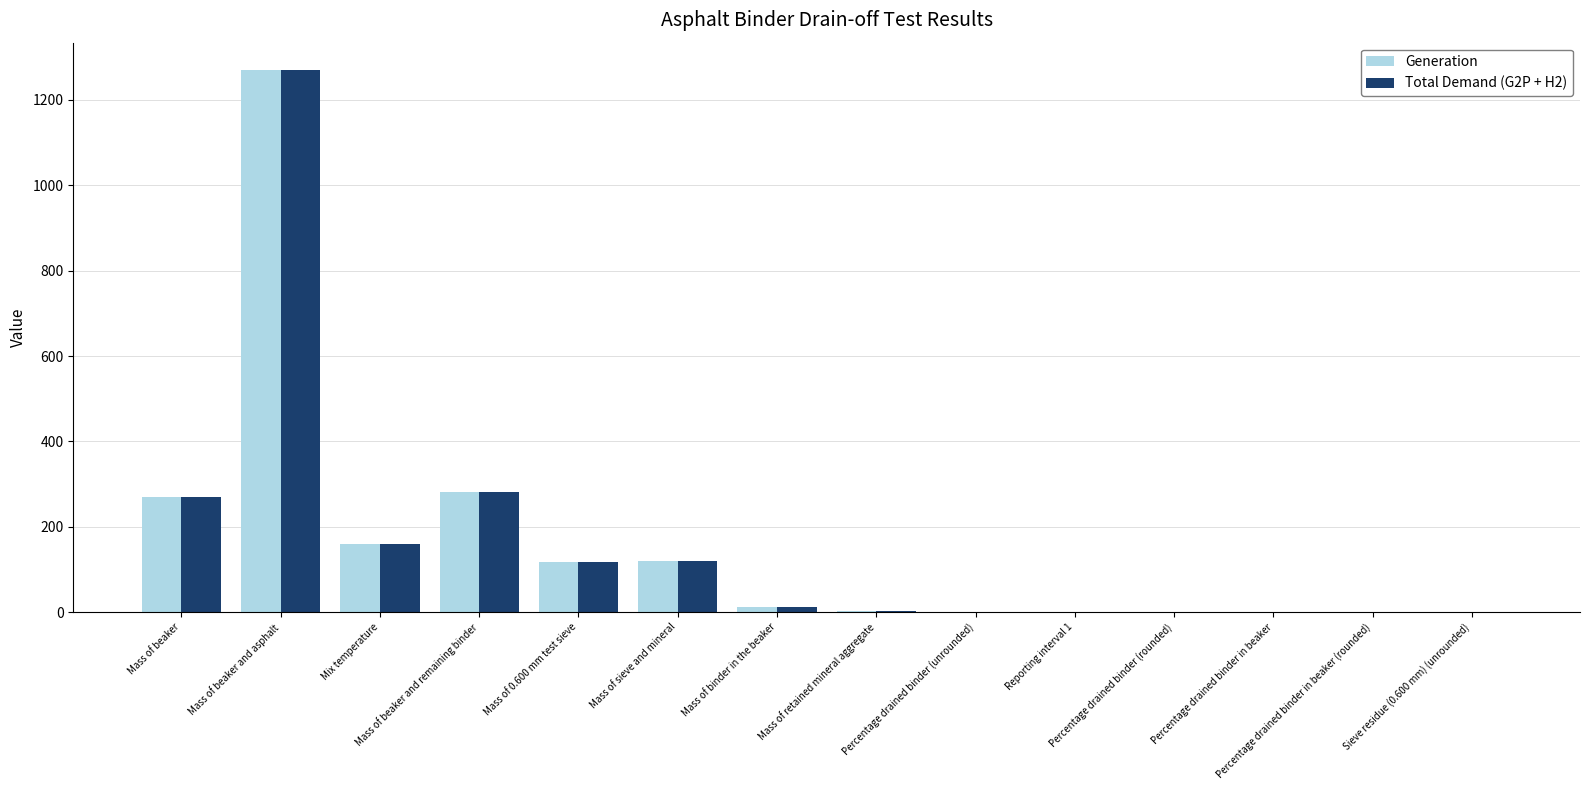

Count the number of data series in this chart.

2